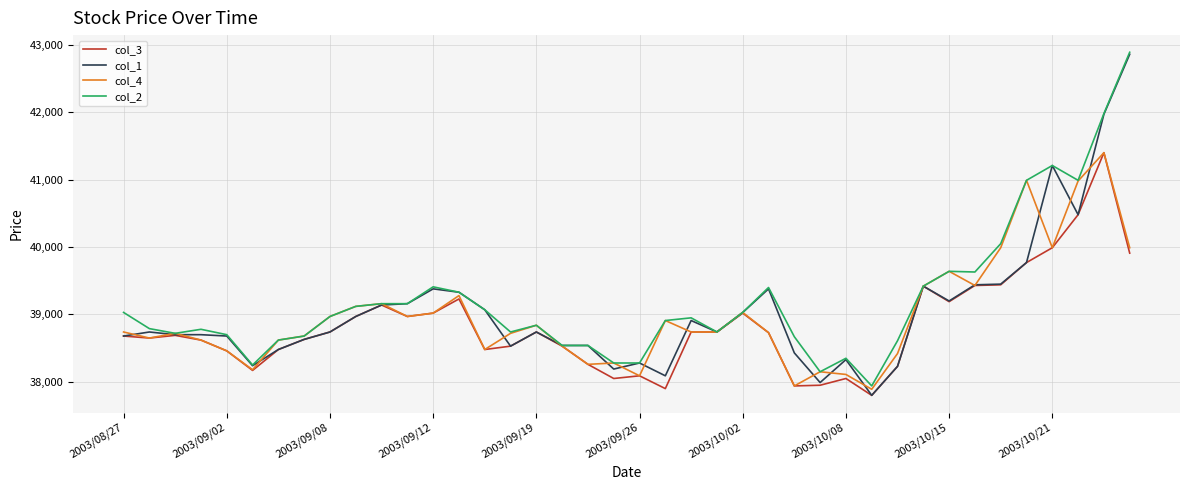

Which series has the widest spread of values?

col_1